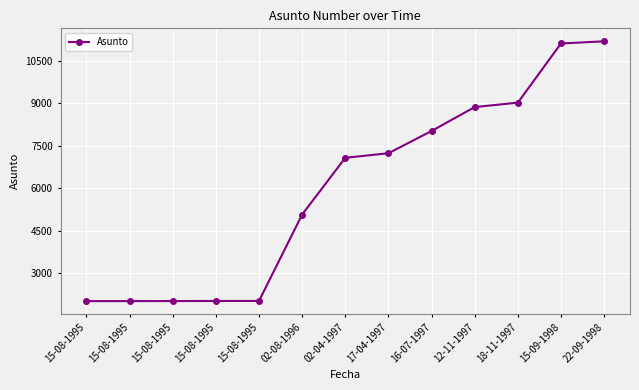

Reading right to left, transcribe all the data shown in this chart.

22-09-1998=11177	15-09-1998=11101	18-11-1997=9014	12-11-1997=8859	16-07-1997=8015	17-04-1997=7231	02-04-1997=7070	02-08-1996=5069	15-08-1995=2022	15-08-1995=2021	15-08-1995=2019	15-08-1995=2017	15-08-1995=2016